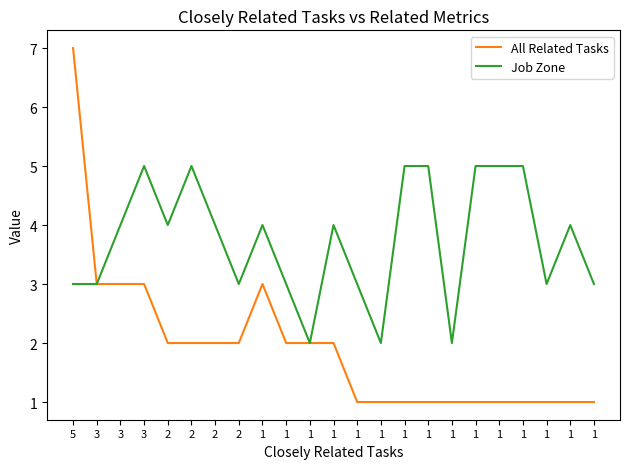

List the series in order of their overall mean, highest first.

Job Zone, All Related Tasks